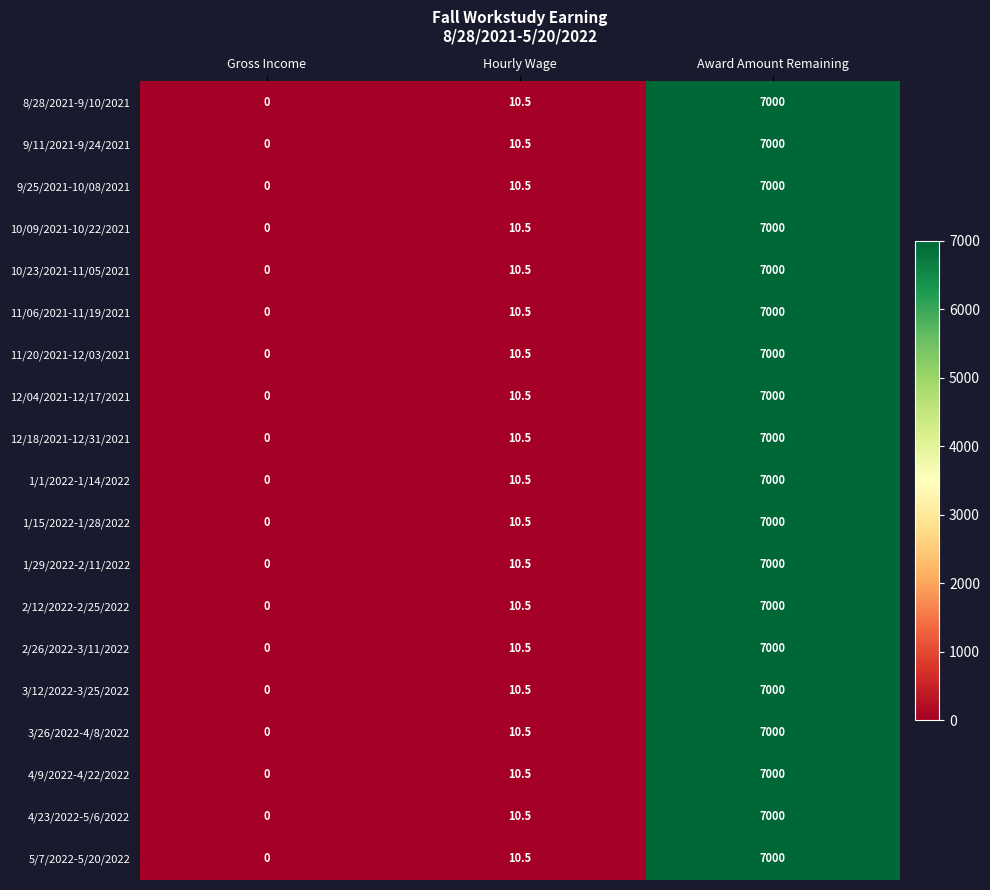

What is the average value of the 9/25/2021-10/08/2021 series?

2336.8